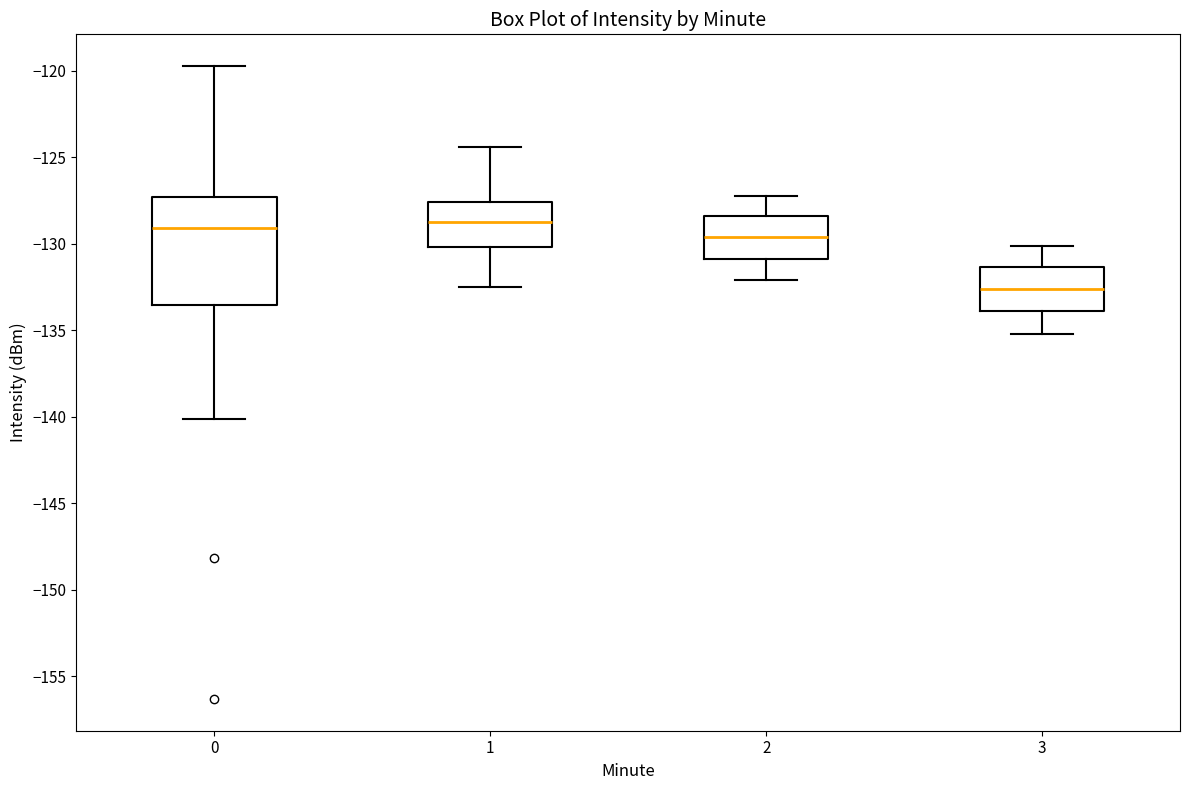

Where does the median line of the box at x = 0 sit on the y-axis? The values are not printed on the chart, so give them approximately, as read against the axis.

-129.0